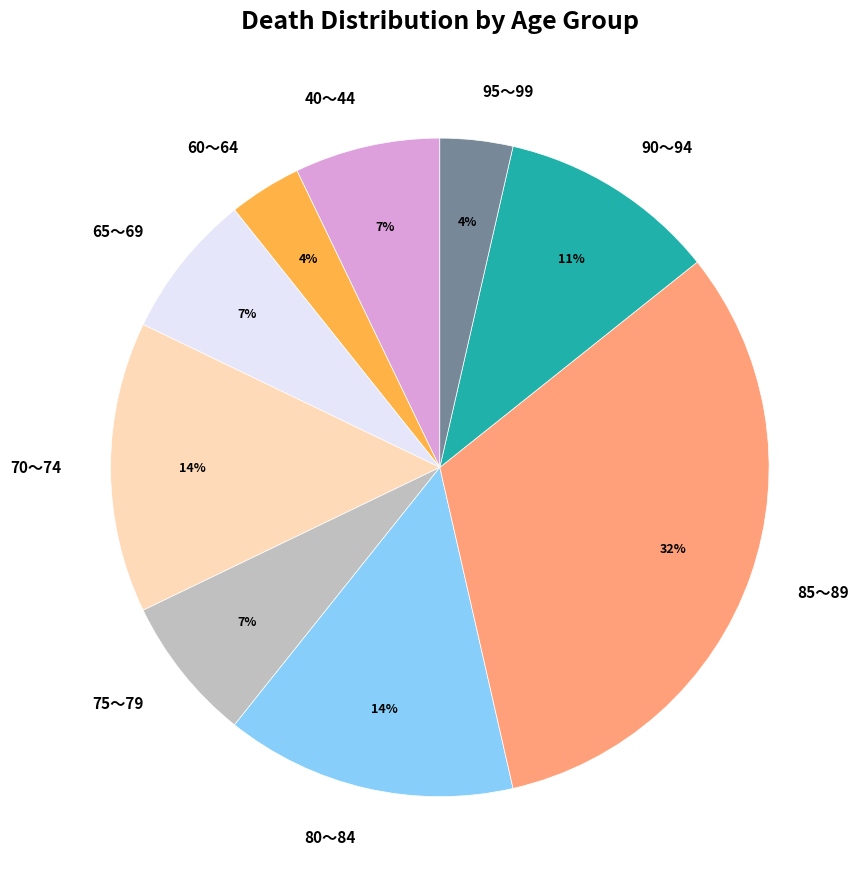

To the nearest percent, what is the average slice percentage?

11%